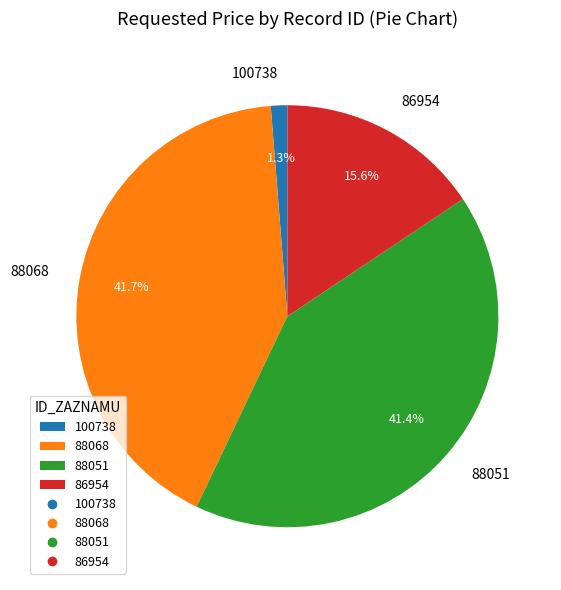

Count the number of slices in the pie.

4